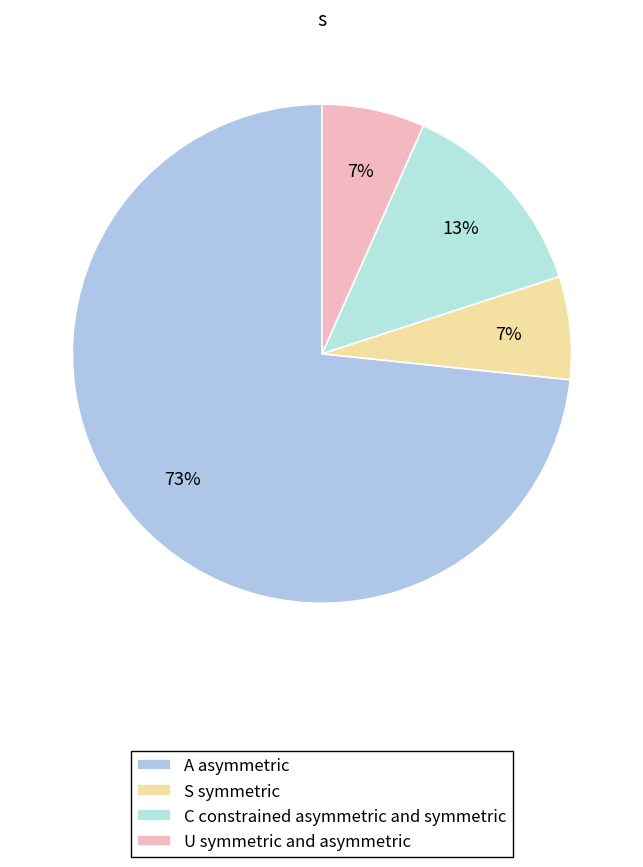

Is there any slice that represents more than half of the pie?

Yes